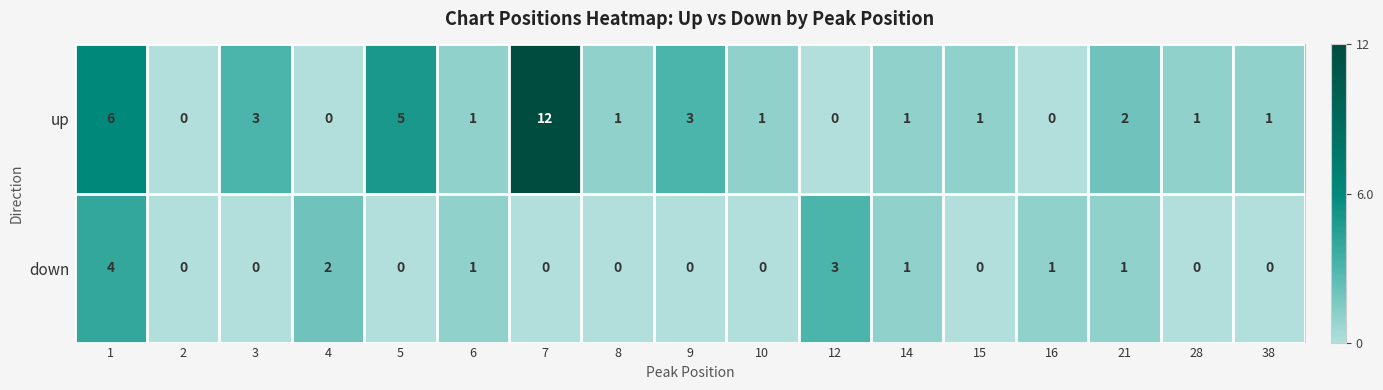

What is the total value across all series at 21?

3